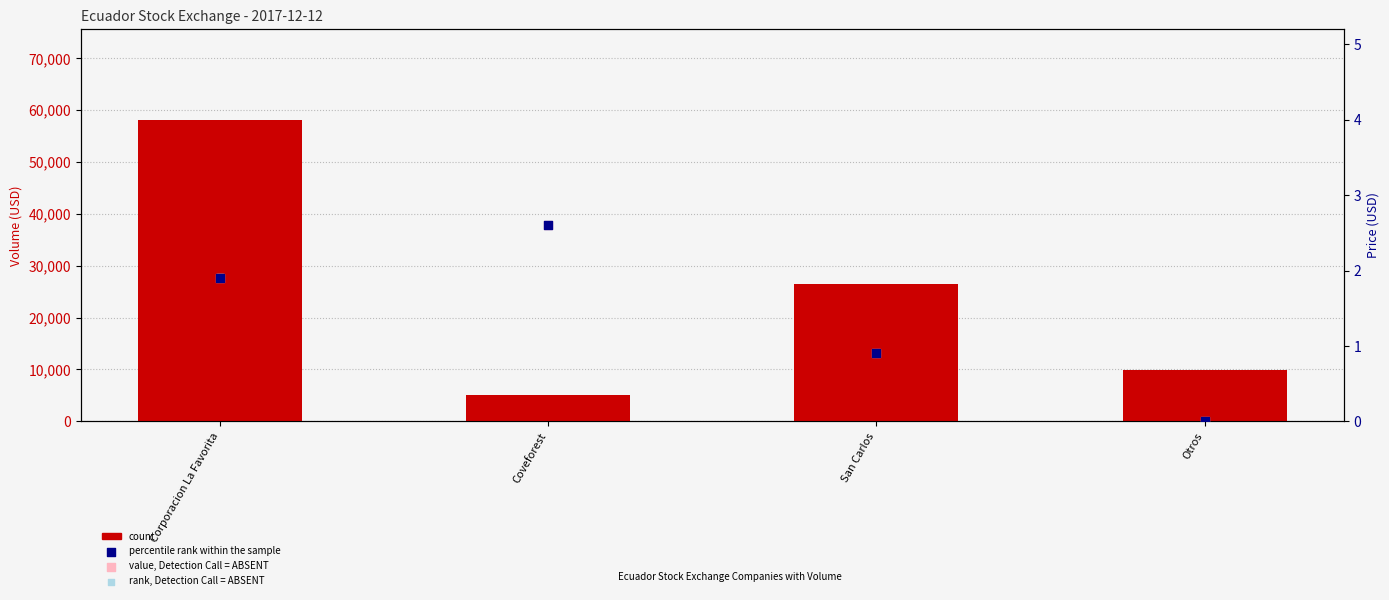

At which category is the sum across all series the highest?

Corporacion La Favorita